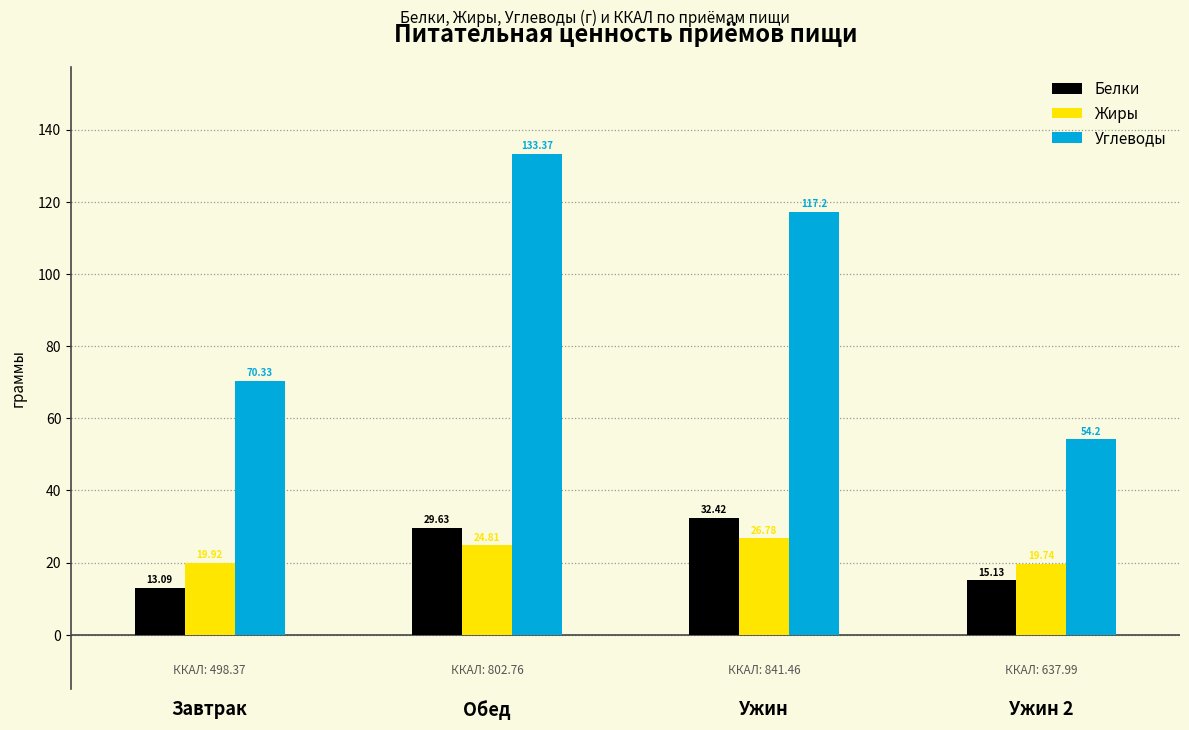

What is the sum of all Белки values?

90.3